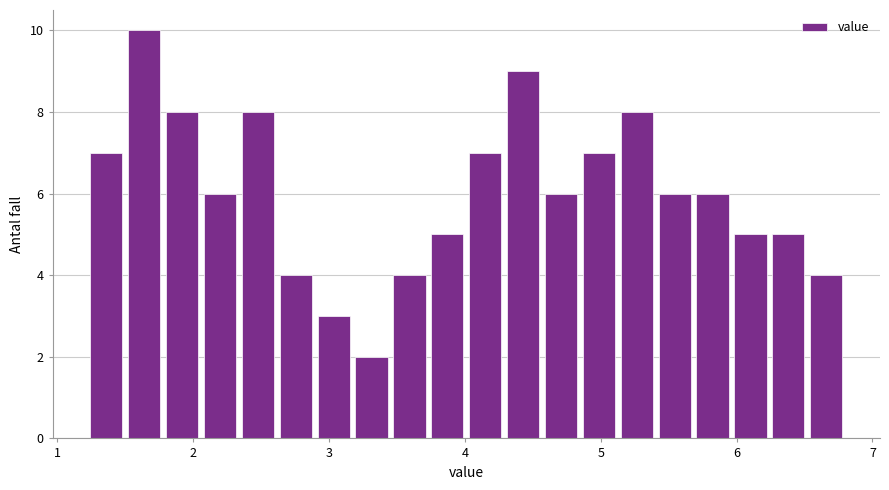

Around what value on the x-axis is the tallest bar? Give the approximate position of its centre, as read against the axis.

1.6